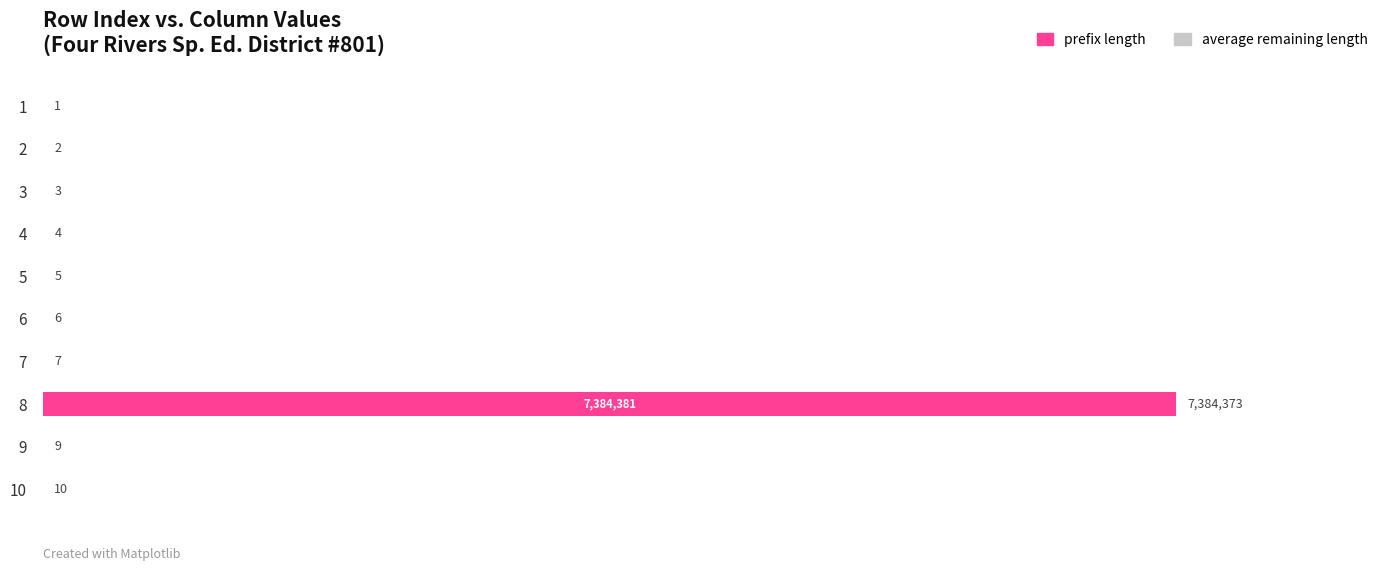

How many data points in average remaining length are above 6?

4